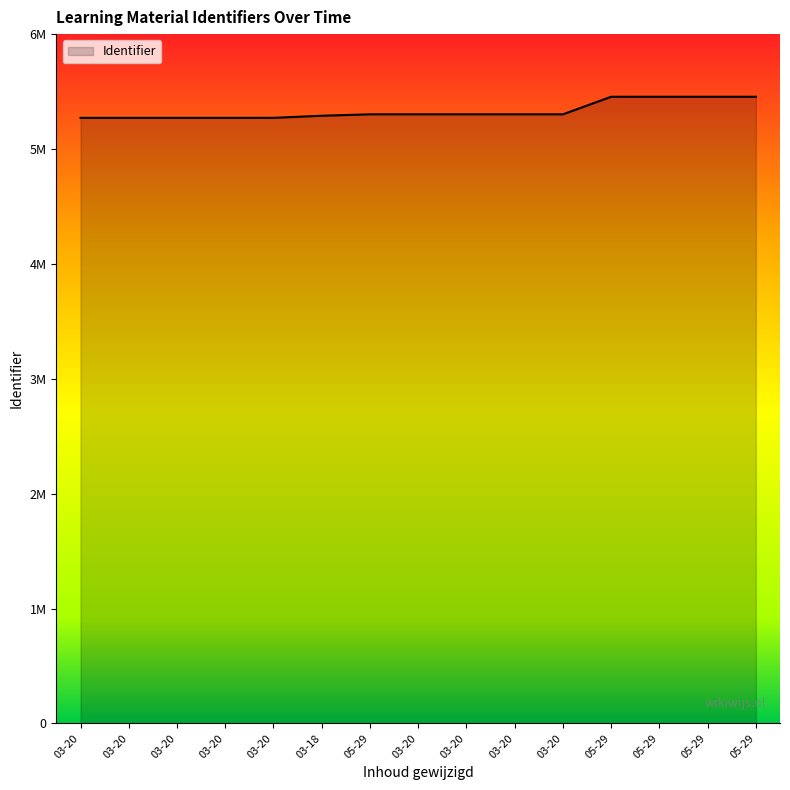

Does the chart display data point markers on the line(s)?

No